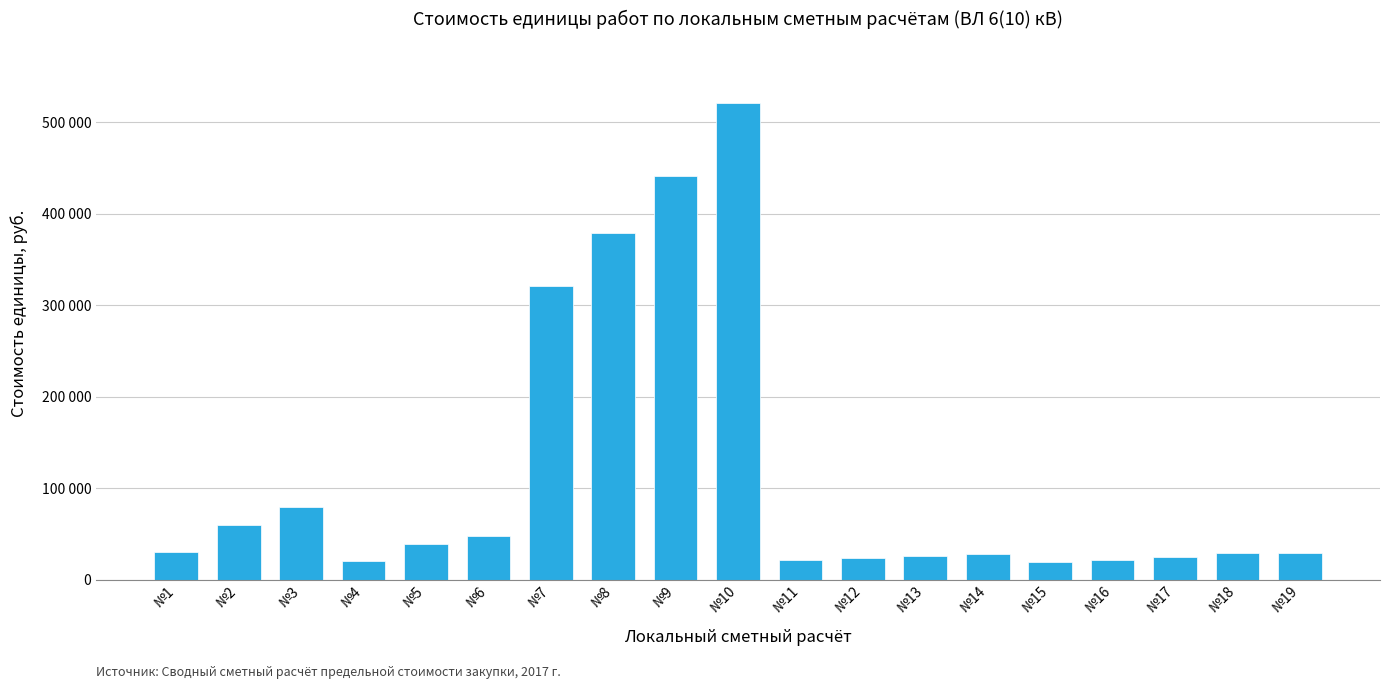

What is the maximum value shown in the chart?

520660